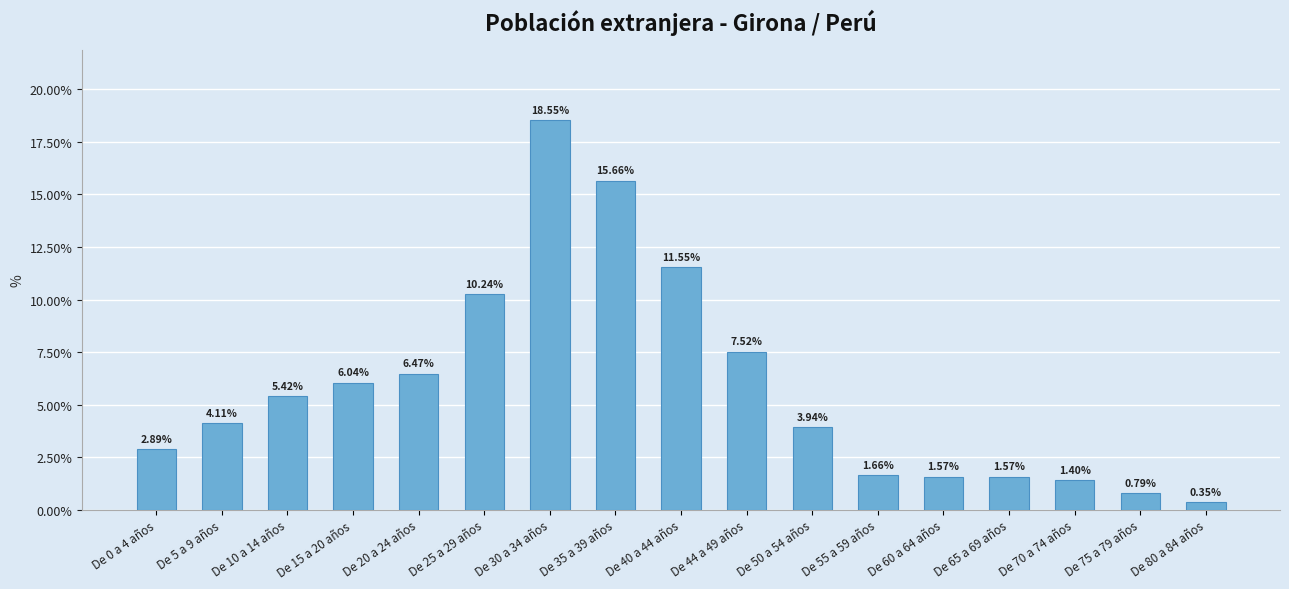

What is the sum of all values?

99.7